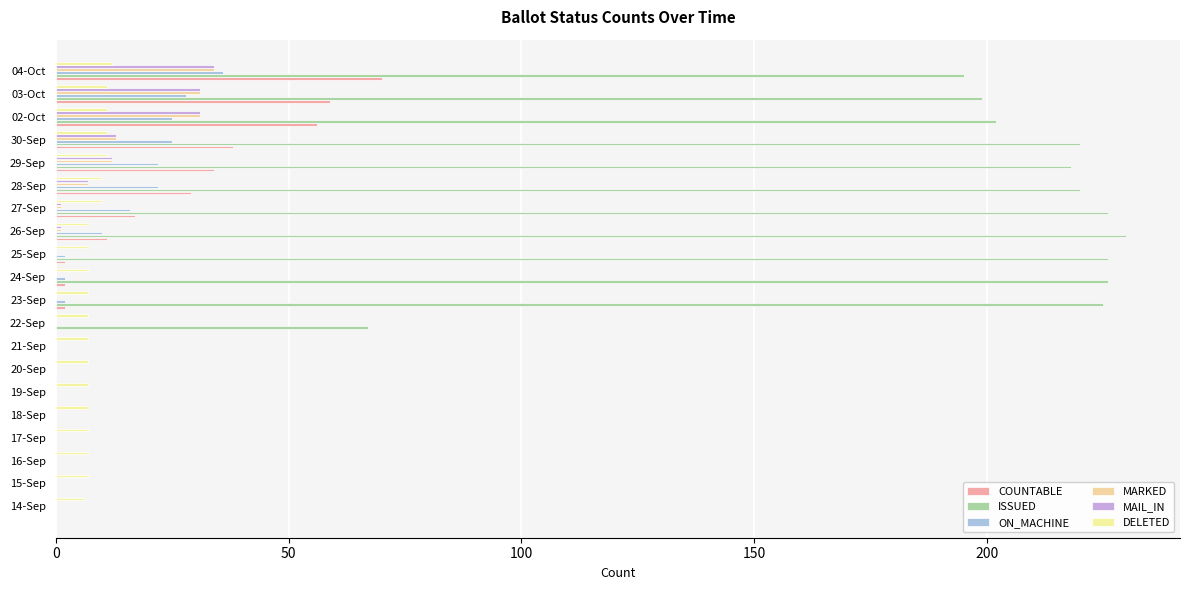

Rank the series by their maximum value, from lowest to highest.

DELETED, MARKED, MAIL_IN, ON_MACHINE, COUNTABLE, ISSUED